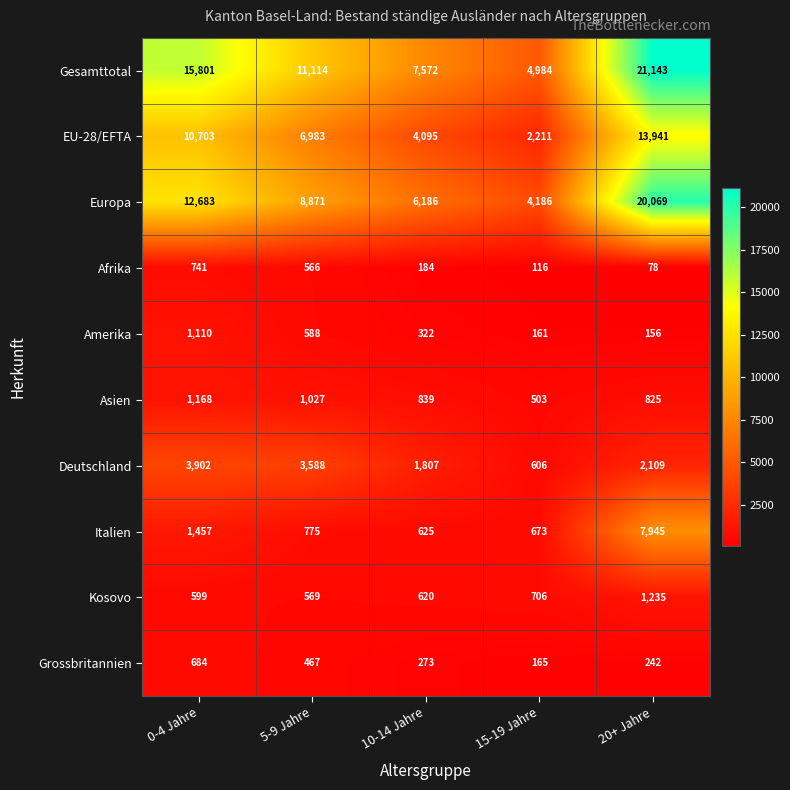

What is the sum of the Europa values at 15-19 Jahre and 0-4 Jahre?

16869